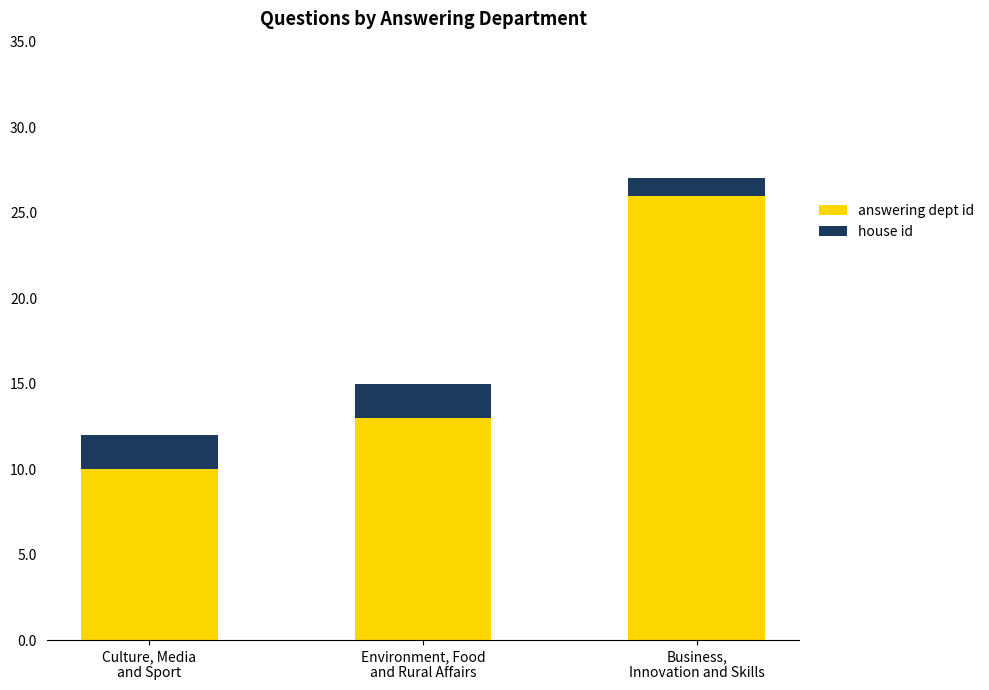

What is the maximum value for answering dept id?

26